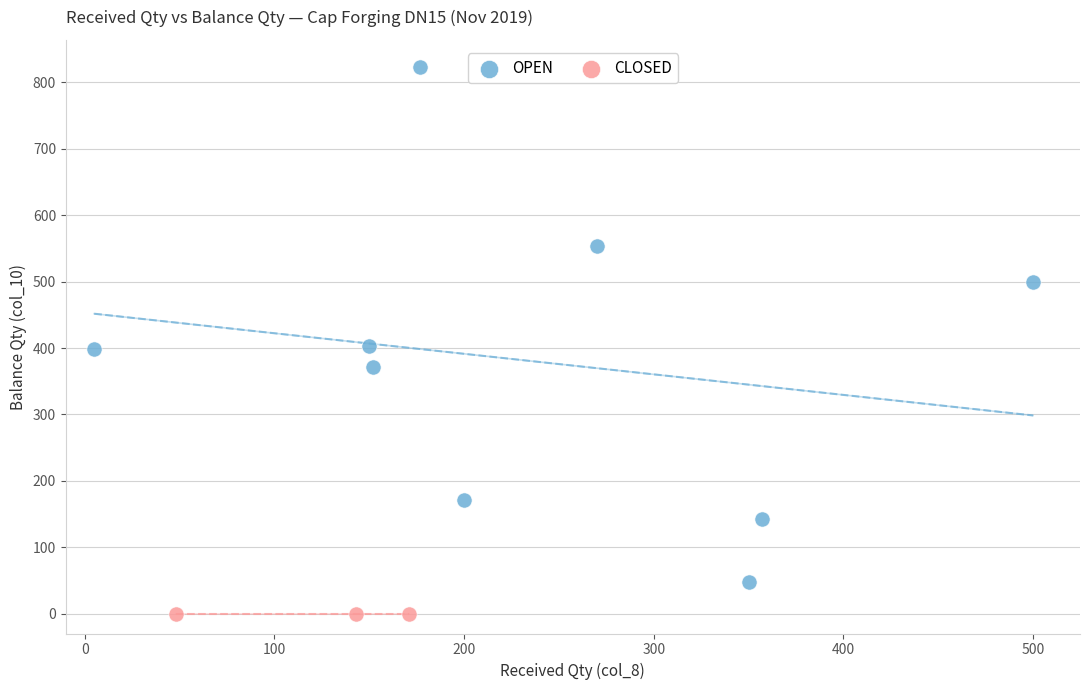

Which series contains the lowest Y value?

CLOSED